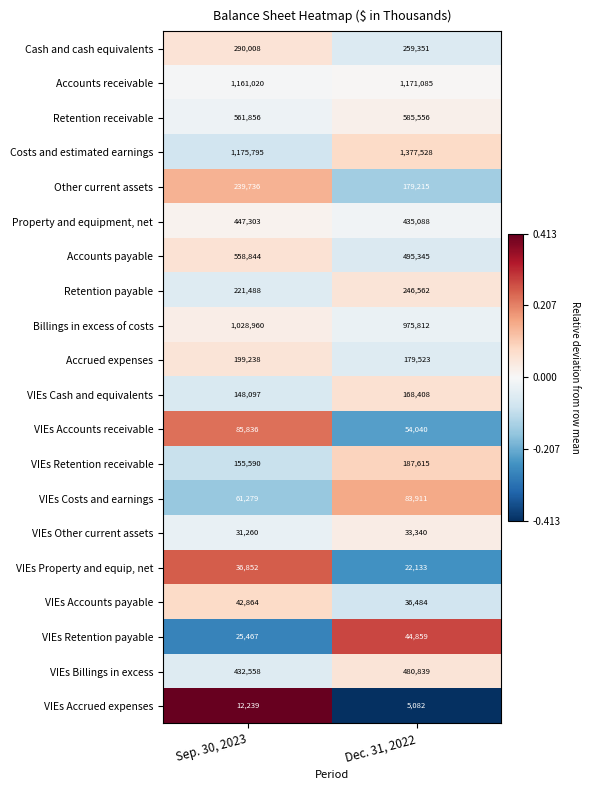

Read the VIEs Property and equip, net value at Dec. 31, 2022.

22133